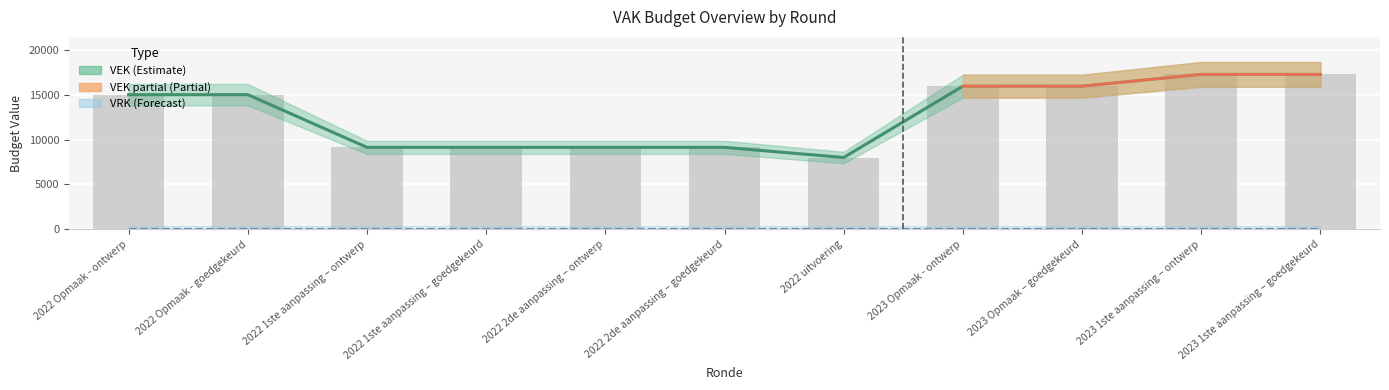

How many data points are above 15000?

4